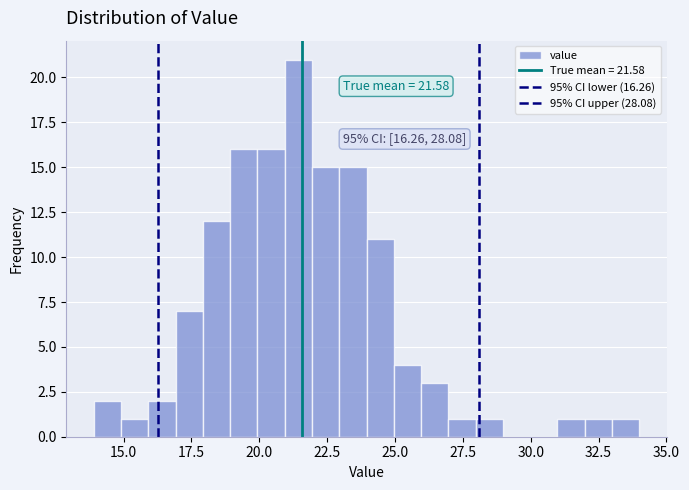

Around what value on the x-axis is the tallest bar? Give the approximate position of its centre, as read against the axis.

21.5